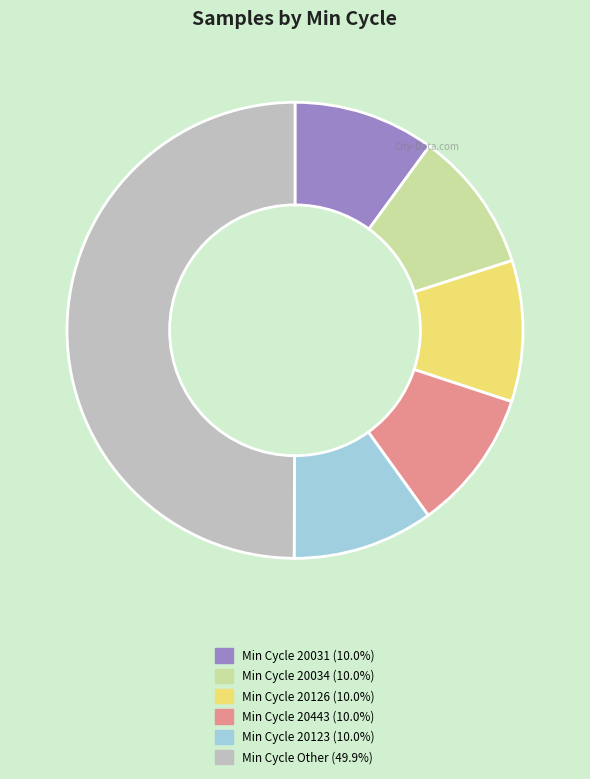

How many slices are in this pie chart?

6